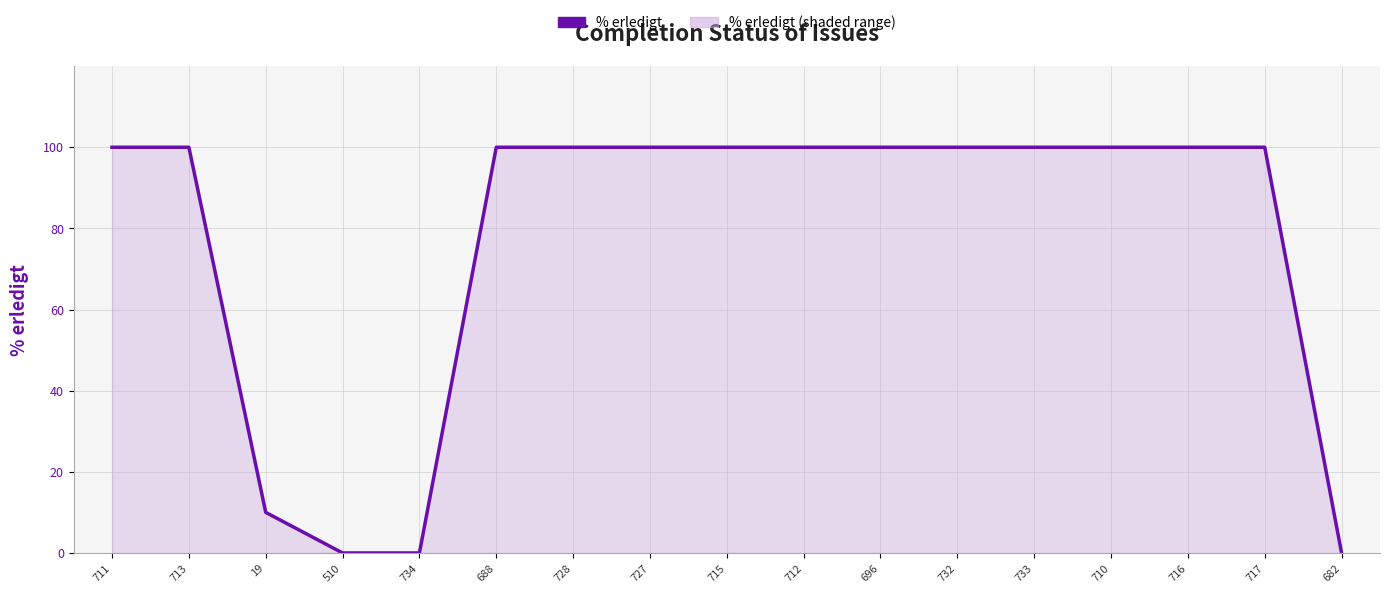

True or false: the data shows 100 at 712.

True